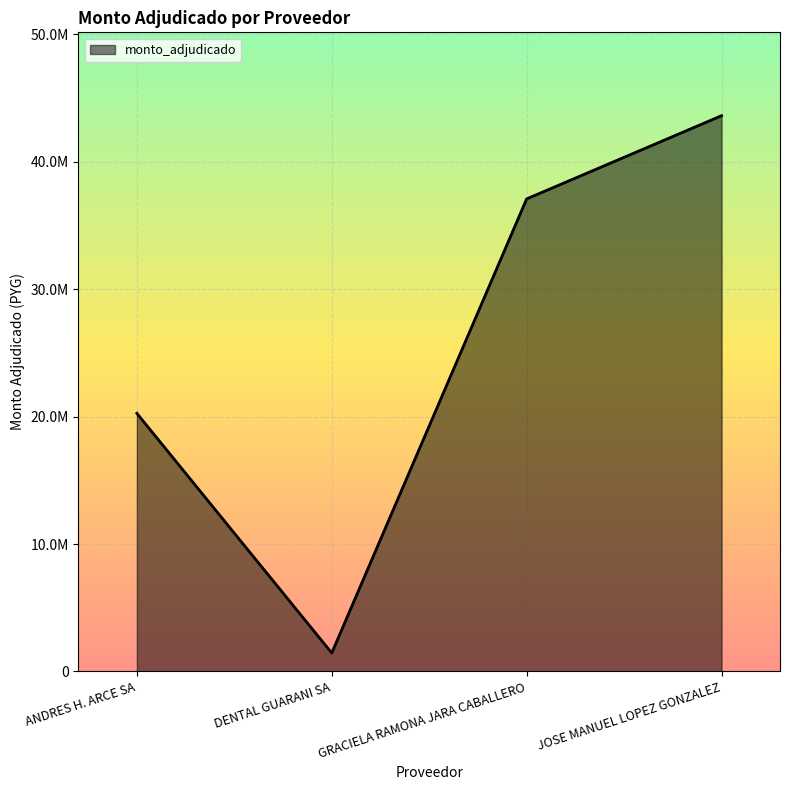

What is the ratio of the value at ANDRES H. ARCE SA to the value at GRACIELA RAMONA JARA CABALLERO?

0.5